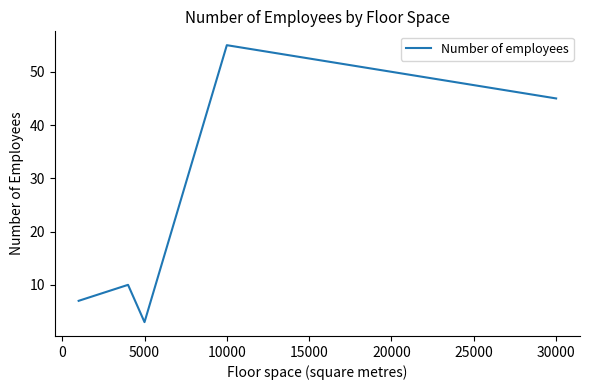

What is the sum of all values?

120